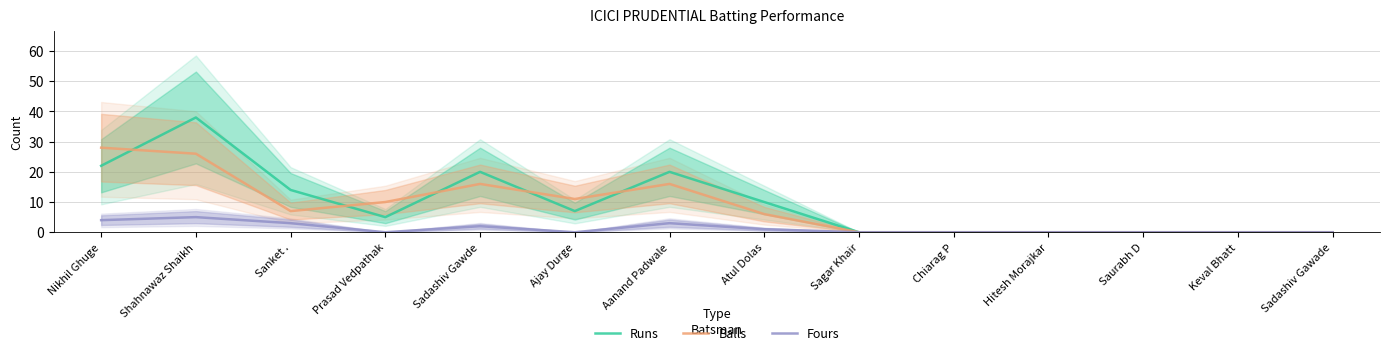

True or false: Balls has a value of 26 at Shahnawaz Shaikh.

True